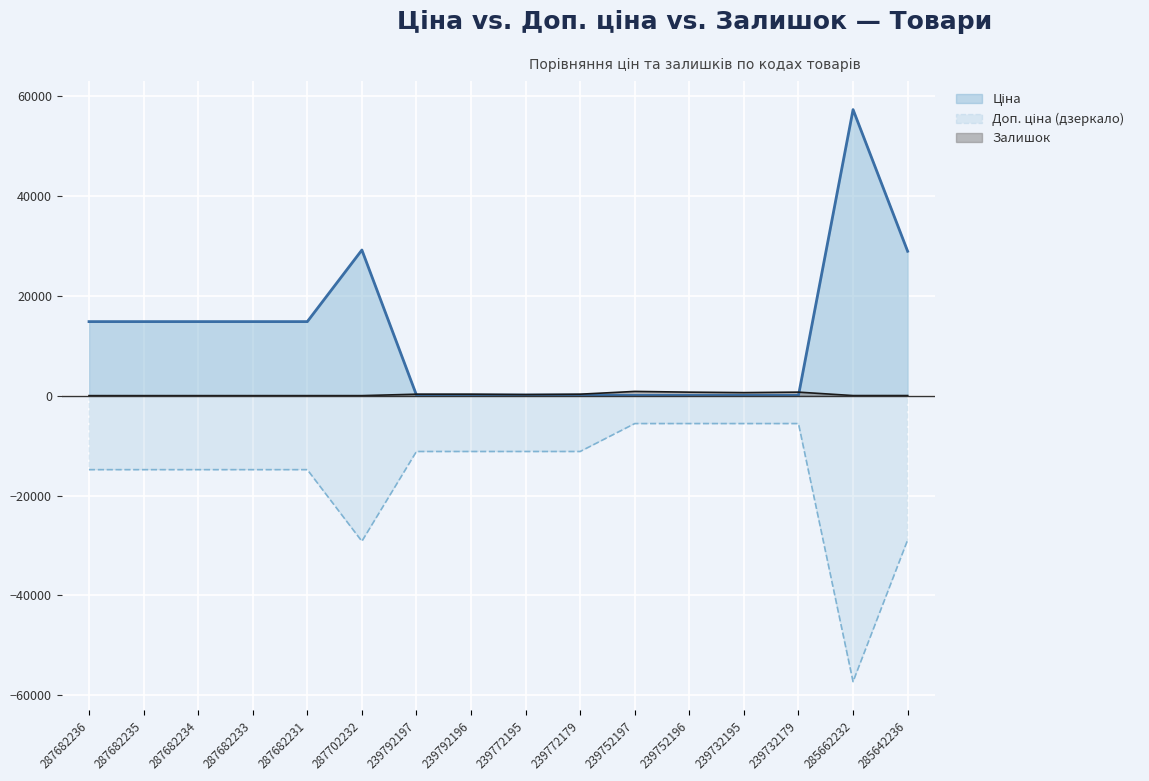

What is the sum of the Ціна values at 287682236 and 285642236?

43719.3